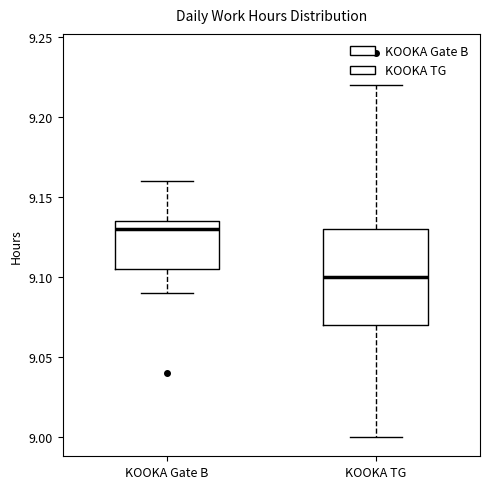

Which box has the lowest median line?

KOOKA TG